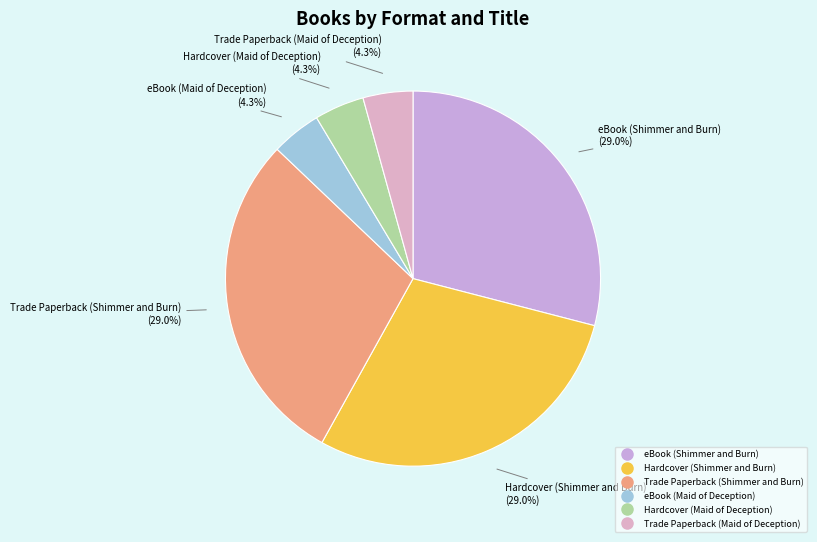

To the nearest percent, what is the difference between the largest and smallest slice percentages?

25%